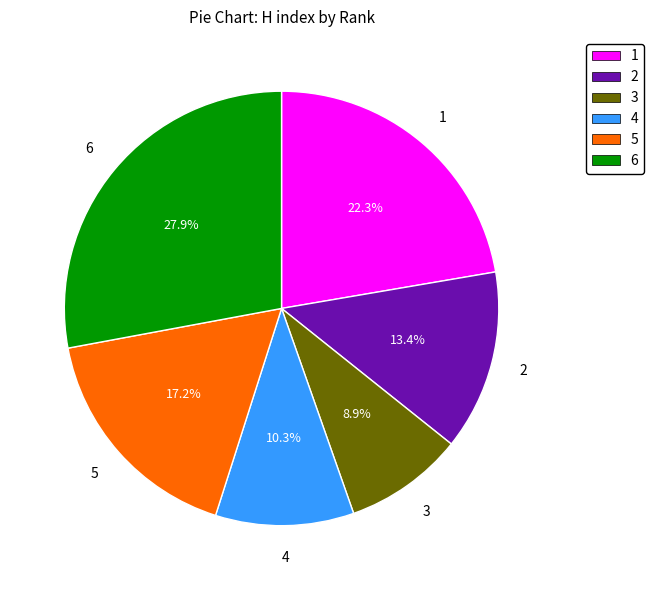

True or false: 4 accounts for 10% of the total.

True